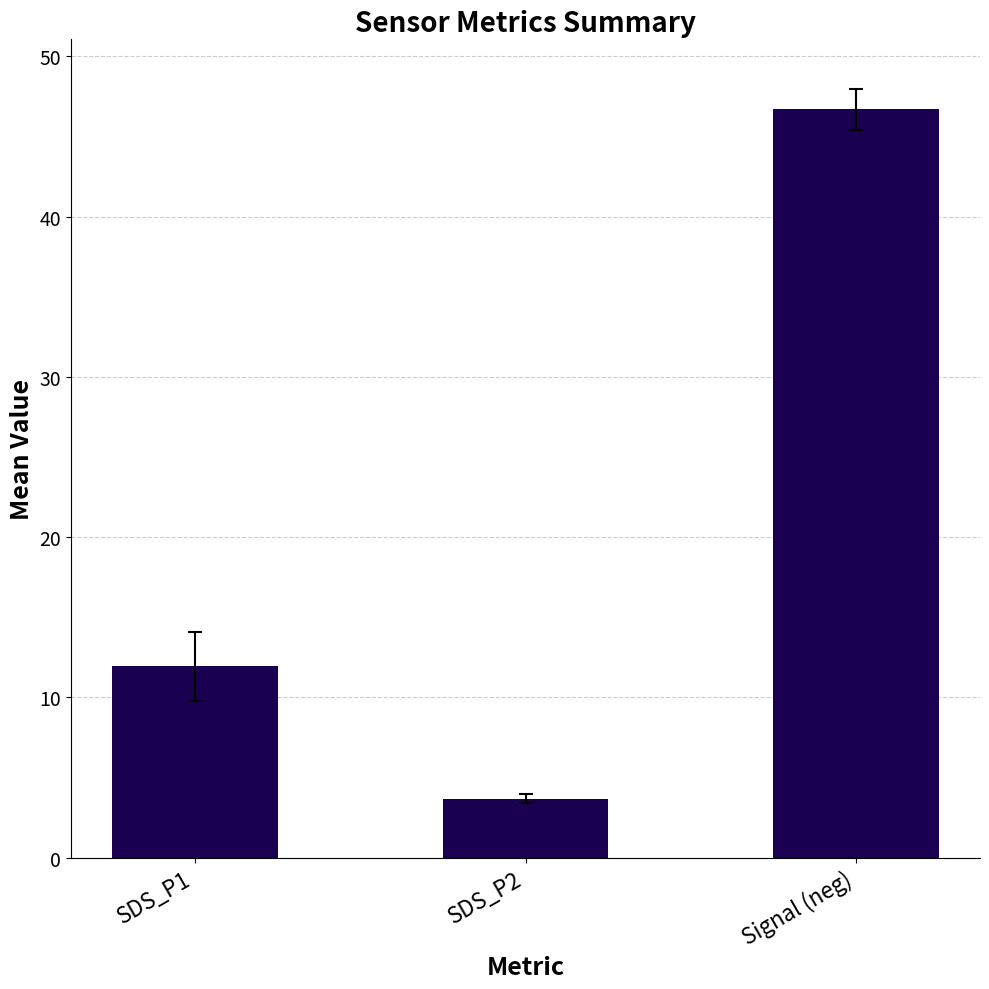

What is the change in value from SDS_P1 to Signal (neg)?

+34.8